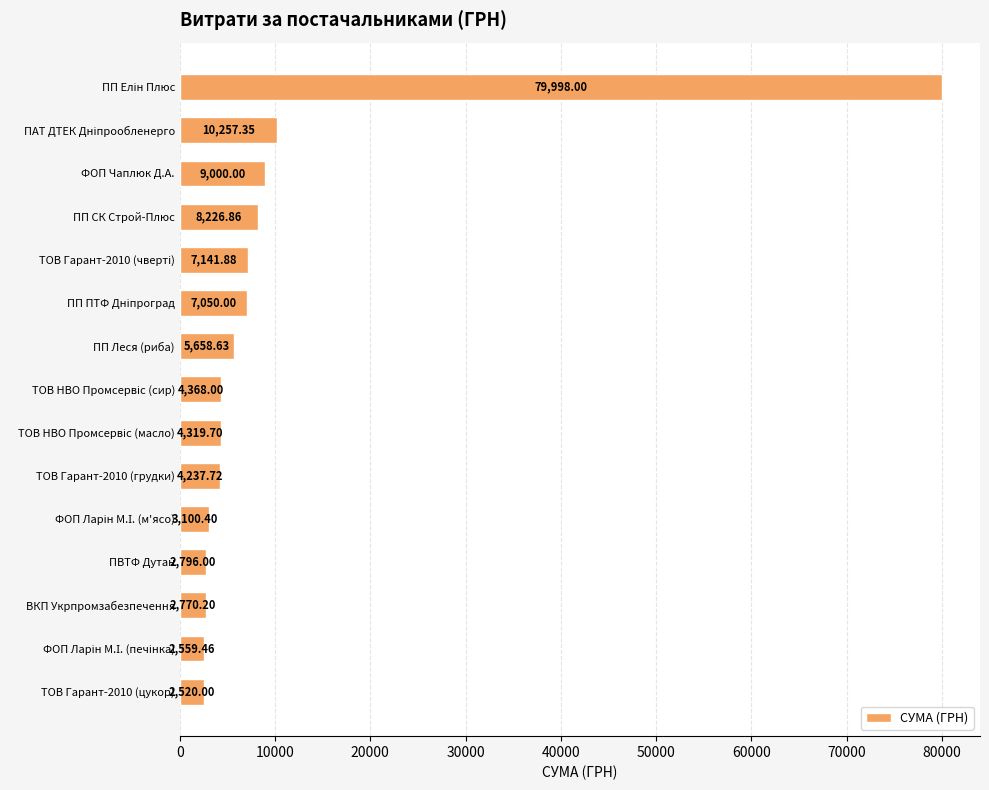

What is the difference between the maximum and second lowest values?

77438.5